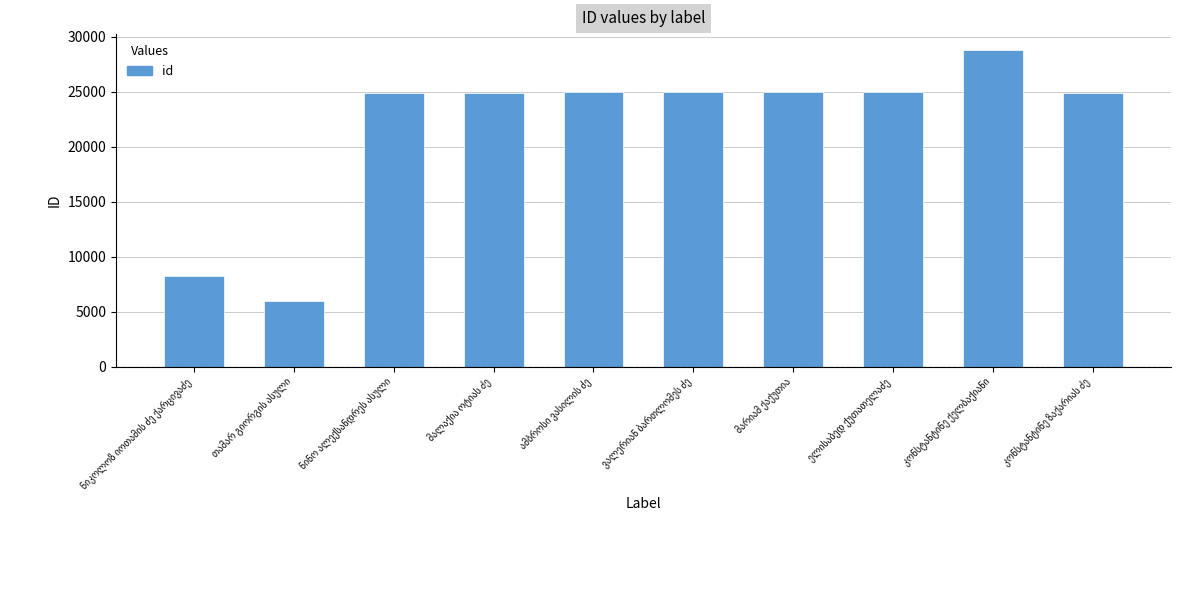

What is the maximum value shown in the chart?

28808